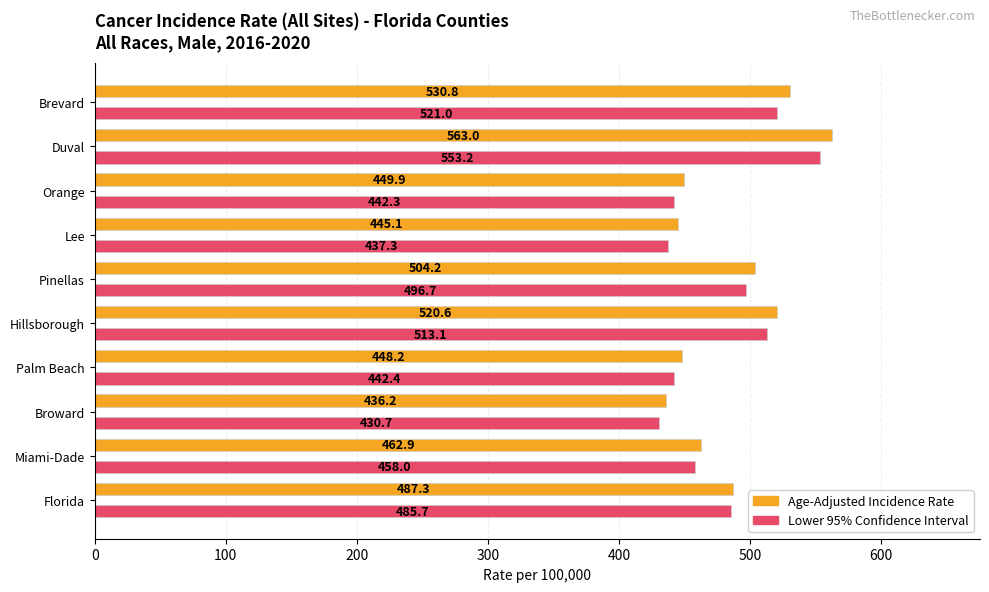

What is the maximum value shown in the chart?

563.0